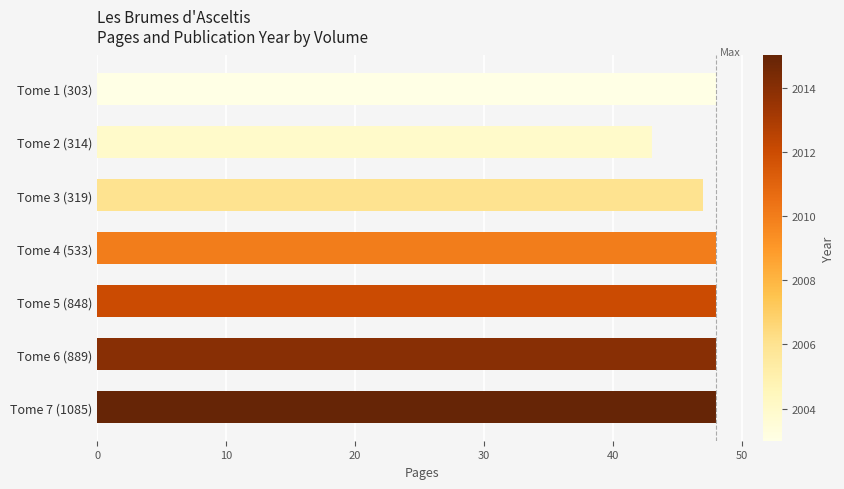

What is the greatest value displayed?

48